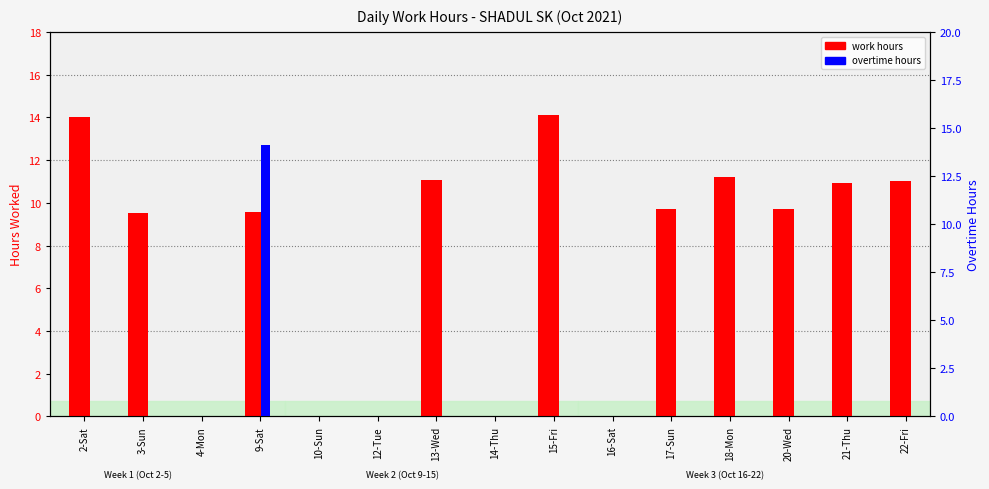

What is the label of the 3rd bar from the right?

20-Wed